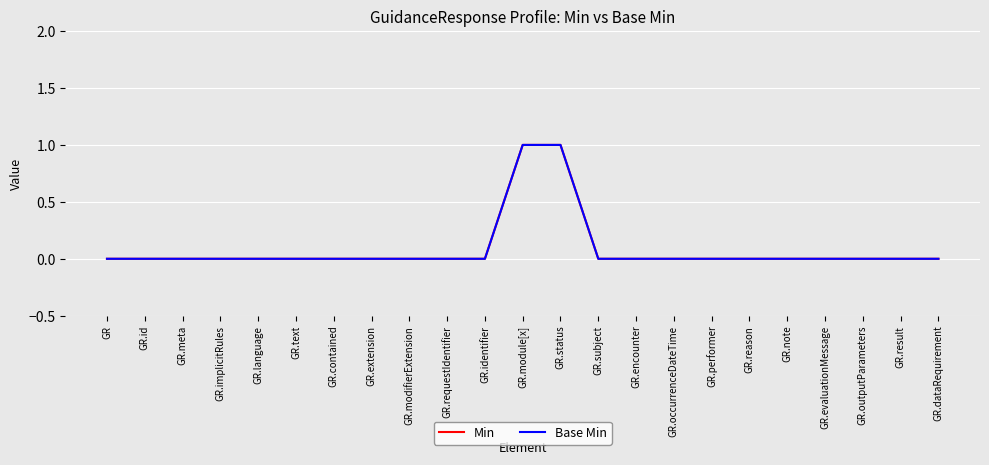

True or false: Base Min and Min intersect in this chart.

False